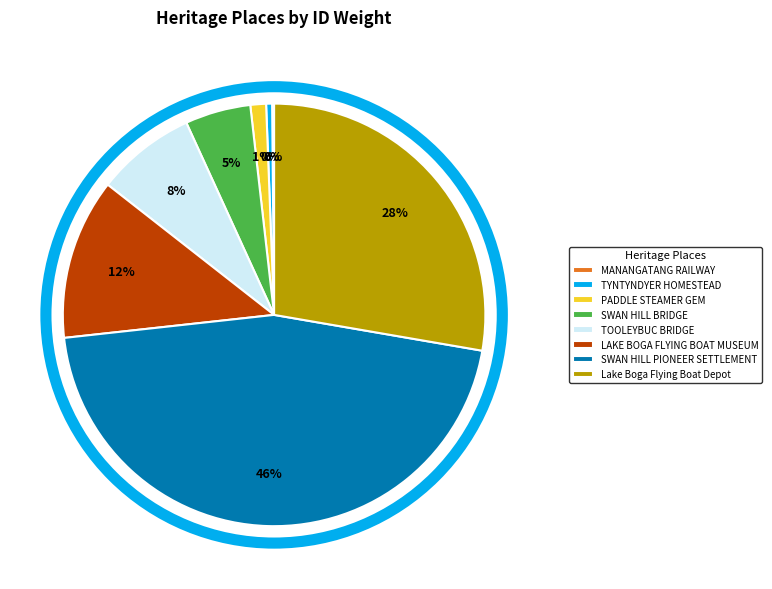

Is it true that Lake Boga Flying Boat Depot is 28% of the pie?

True